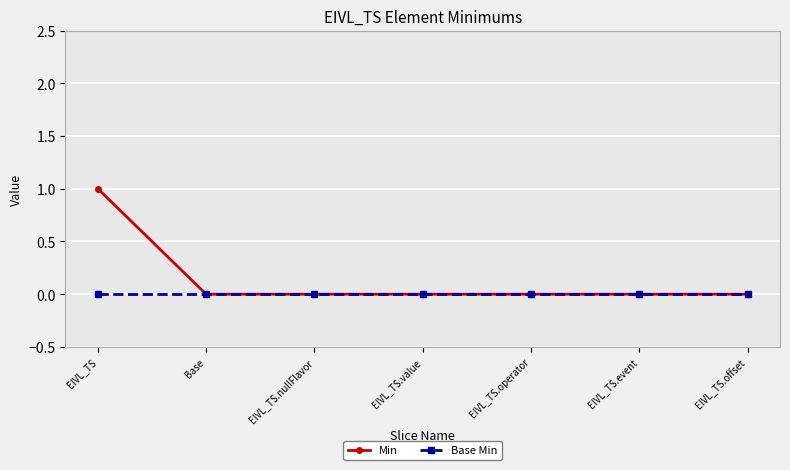

Rank the series by their maximum value, from lowest to highest.

Base Min, Min